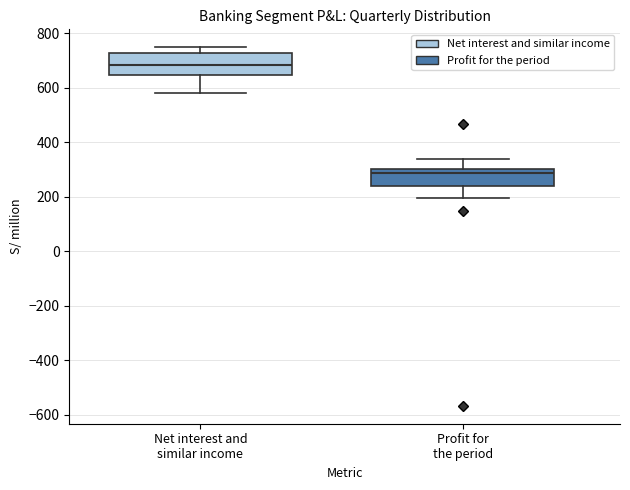

Which box's median line is the highest?

Net interest and similar income